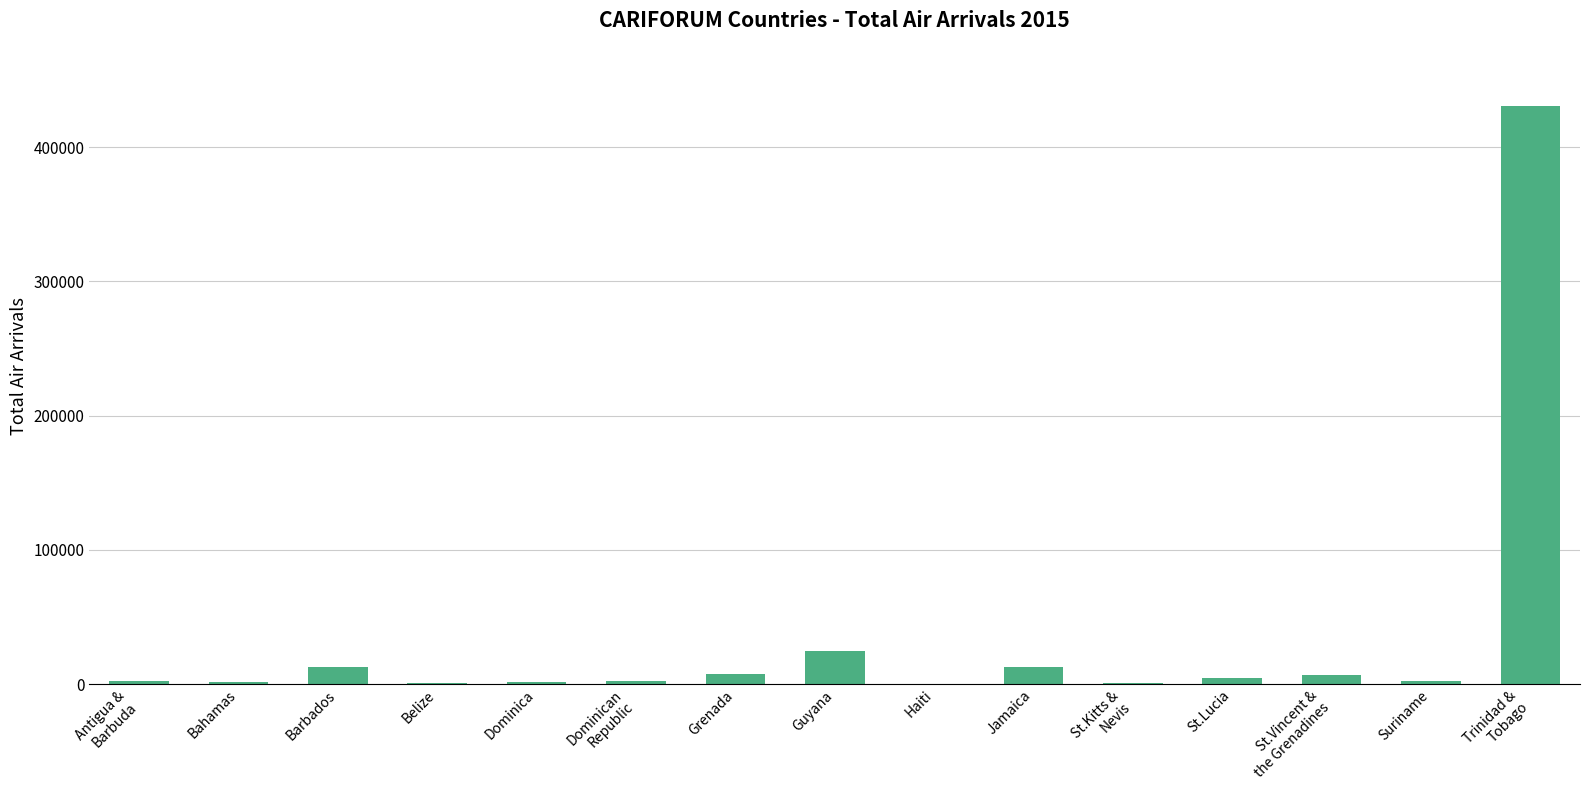

What is the sum of all values?

511112